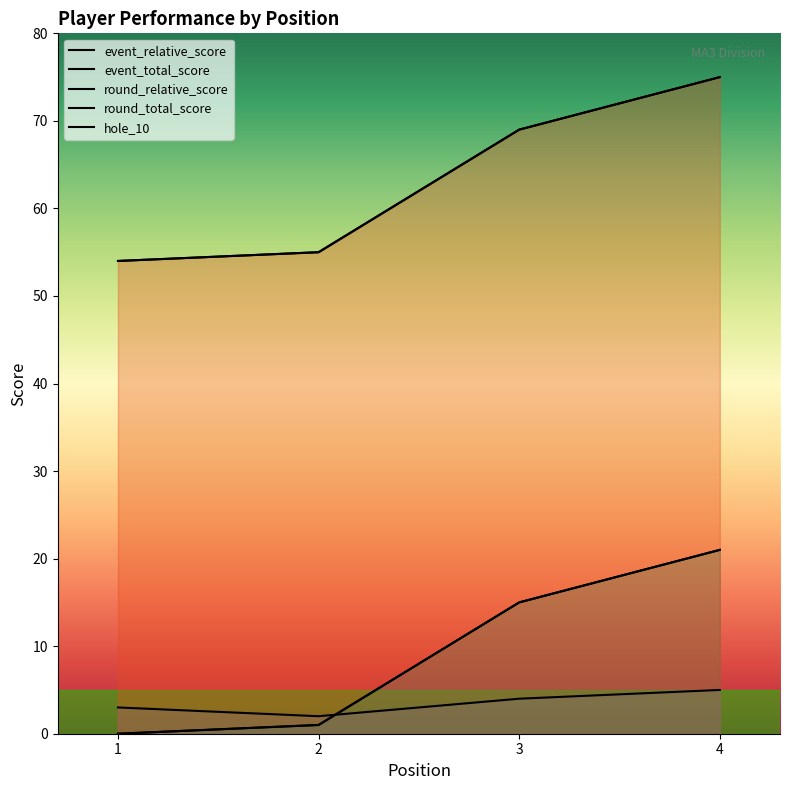

Is the value of hole_10 at 4 greater than the value of event_relative_score at 3?

No